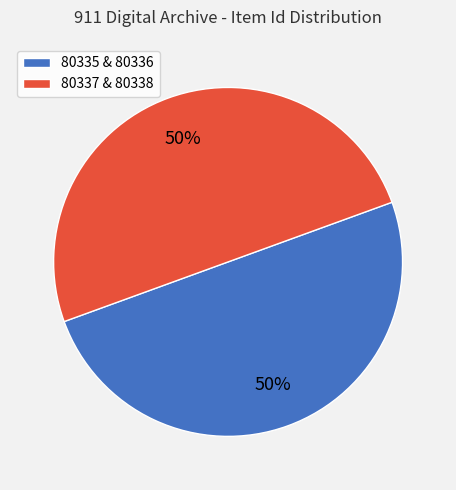

True or false: 80337 & 80338 accounts for 50% of the total.

True